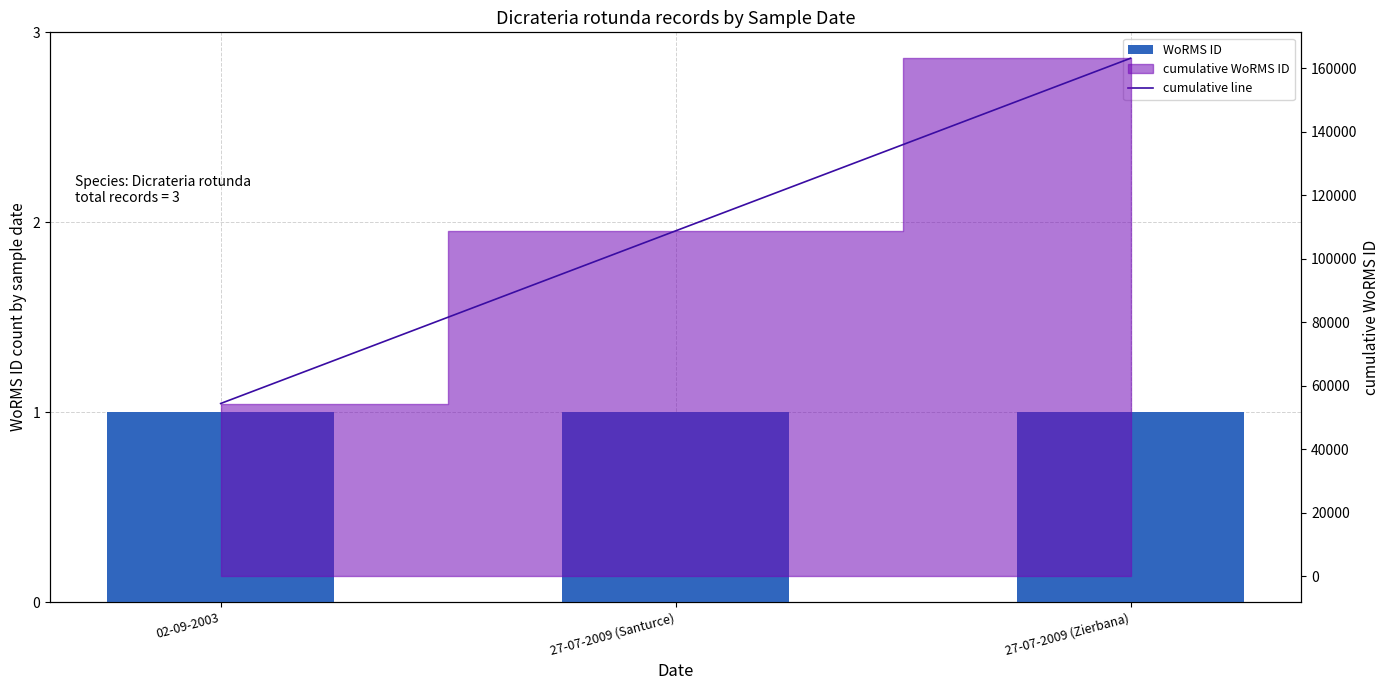

What is the sum of the cumulative line values at 27-07-2009 (Santurce) and 02-09-2003?

163096.0